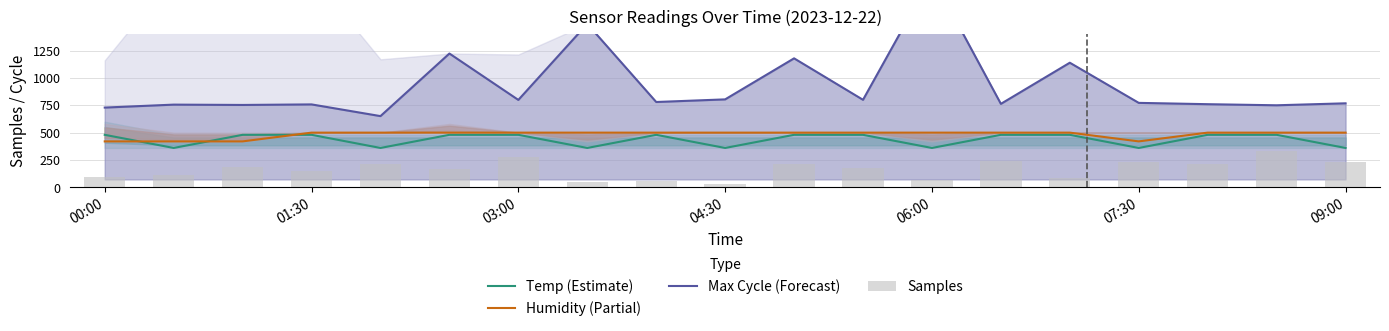

True or false: Temp (Estimate) and Humidity (Partial) intersect in this chart.

True